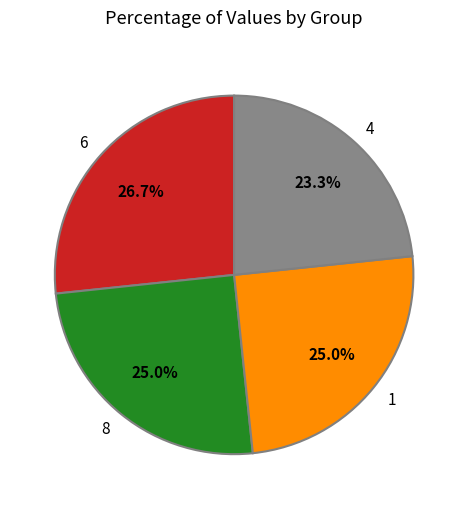

Between 6 and 1, which is larger?

6